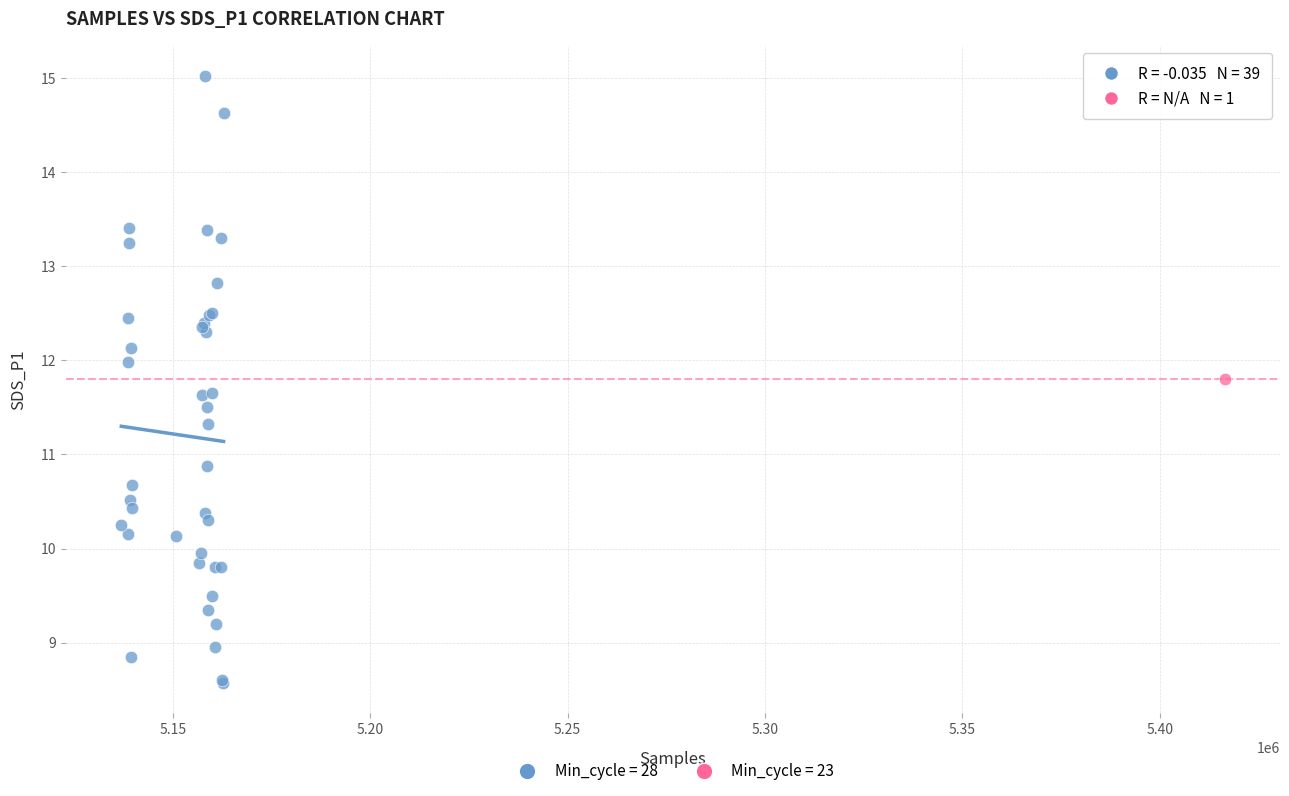

What are all the series names shown in the legend?

Min_cycle = 28, Min_cycle = 23